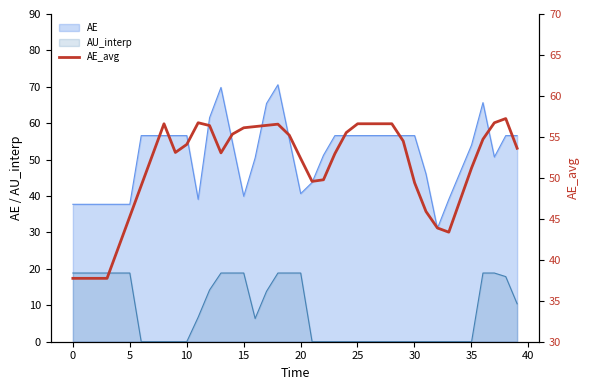

The value at 15 is 41.5. True or false?

True